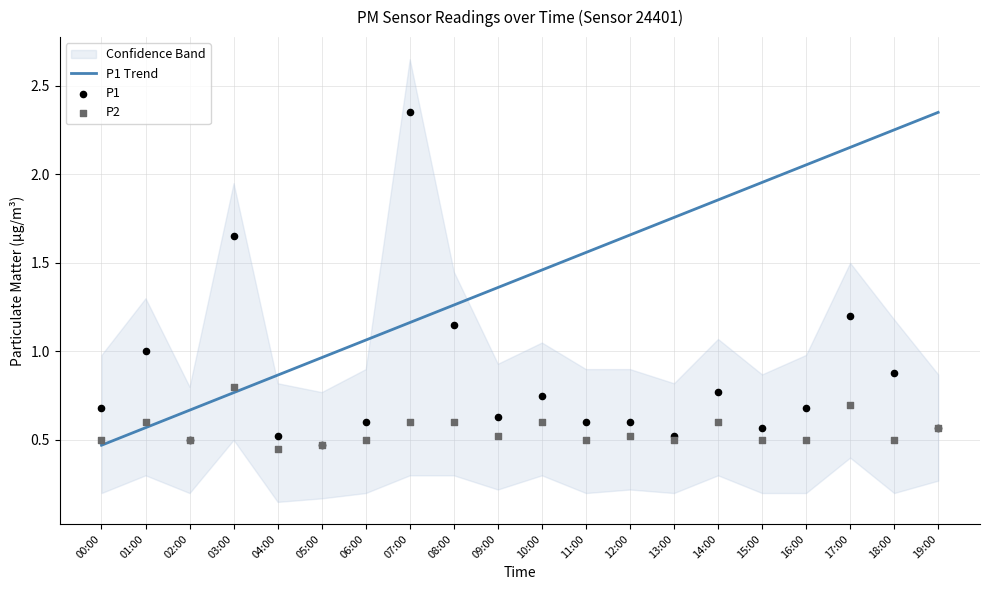

Is the value of P2 at 16:00 greater than the value of P1 at 04:00?

No